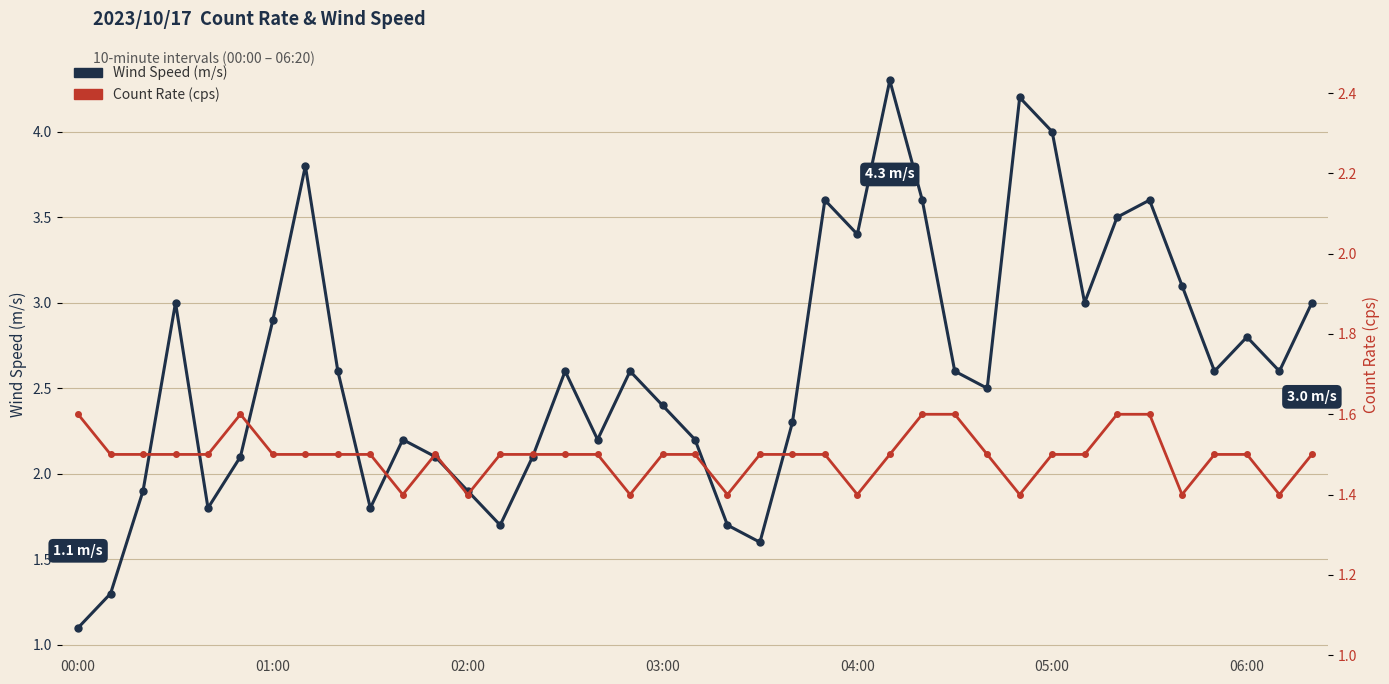

Which series changed the most between 32 and 38?

Wind Speed (m/s)